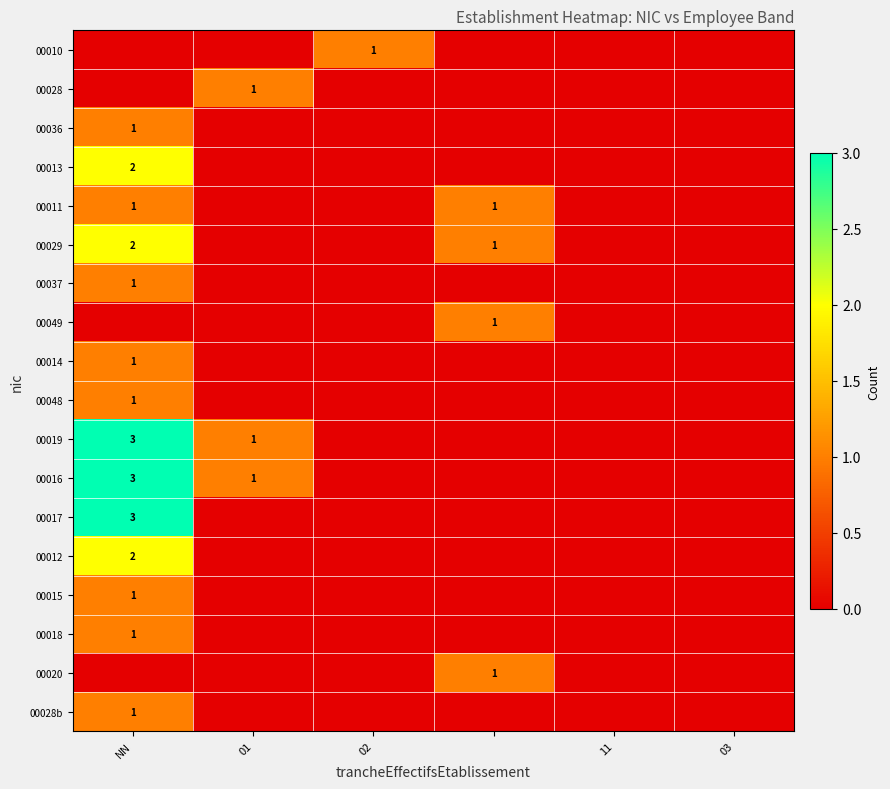

Is it true that 00010 equals 1 at 02?

True